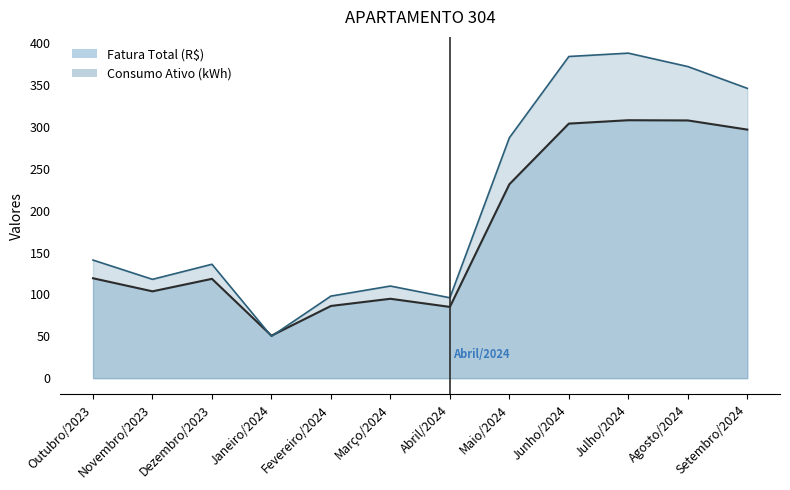

How many times do Consumo Ativo (kWh) and Fatura Total (R$) cross each other?

2